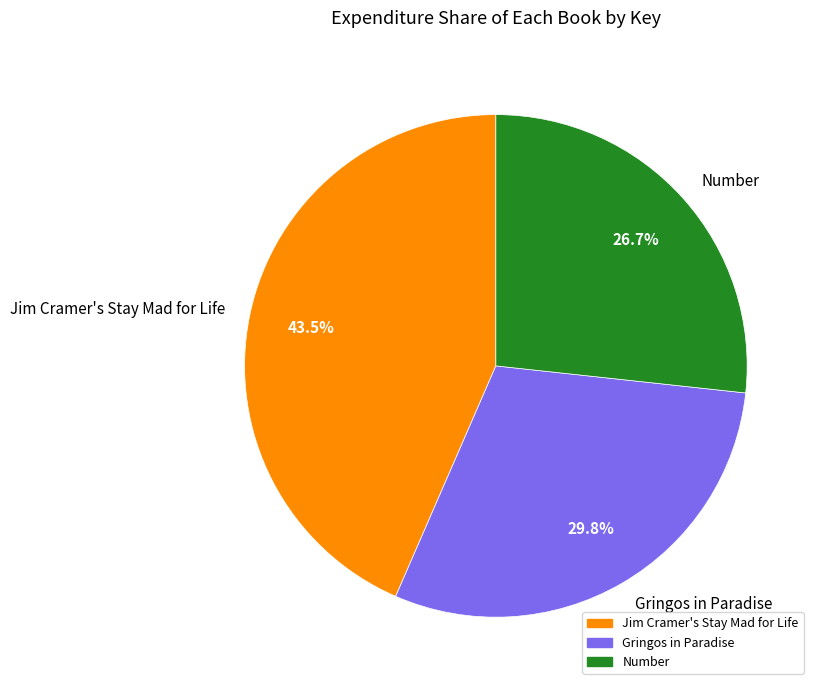

Rank the categories by value from highest to lowest.

Jim Cramer's Stay Mad for Life, Gringos in Paradise, Number